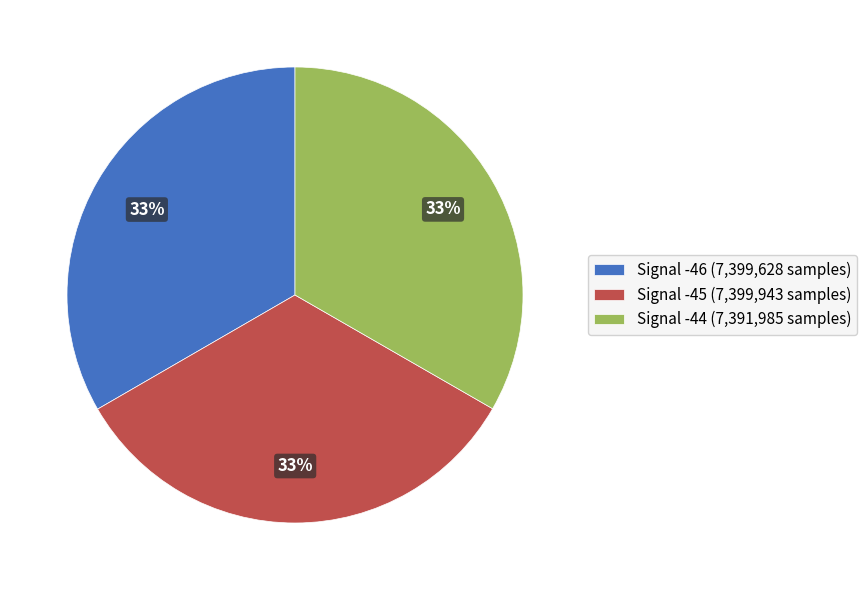

What is the ratio of the value at Signal -44 (7,391,985 samples) to the value at Signal -46 (7,399,628 samples)?

1.0